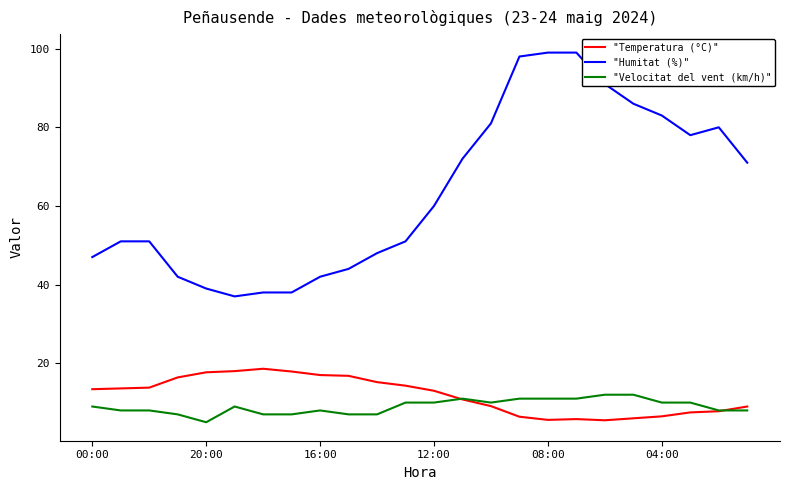

Rank the series by their maximum value, from lowest to highest.

"Velocitat del vent (km/h)", "Temperatura (°C)", "Humitat (%)"